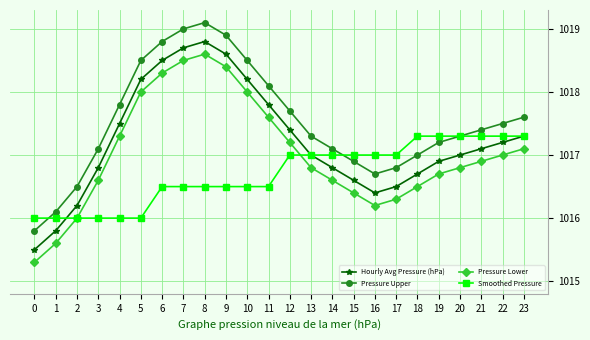

What is the difference between the maximum and second lowest values in the Smoothed Pressure series?

1.3